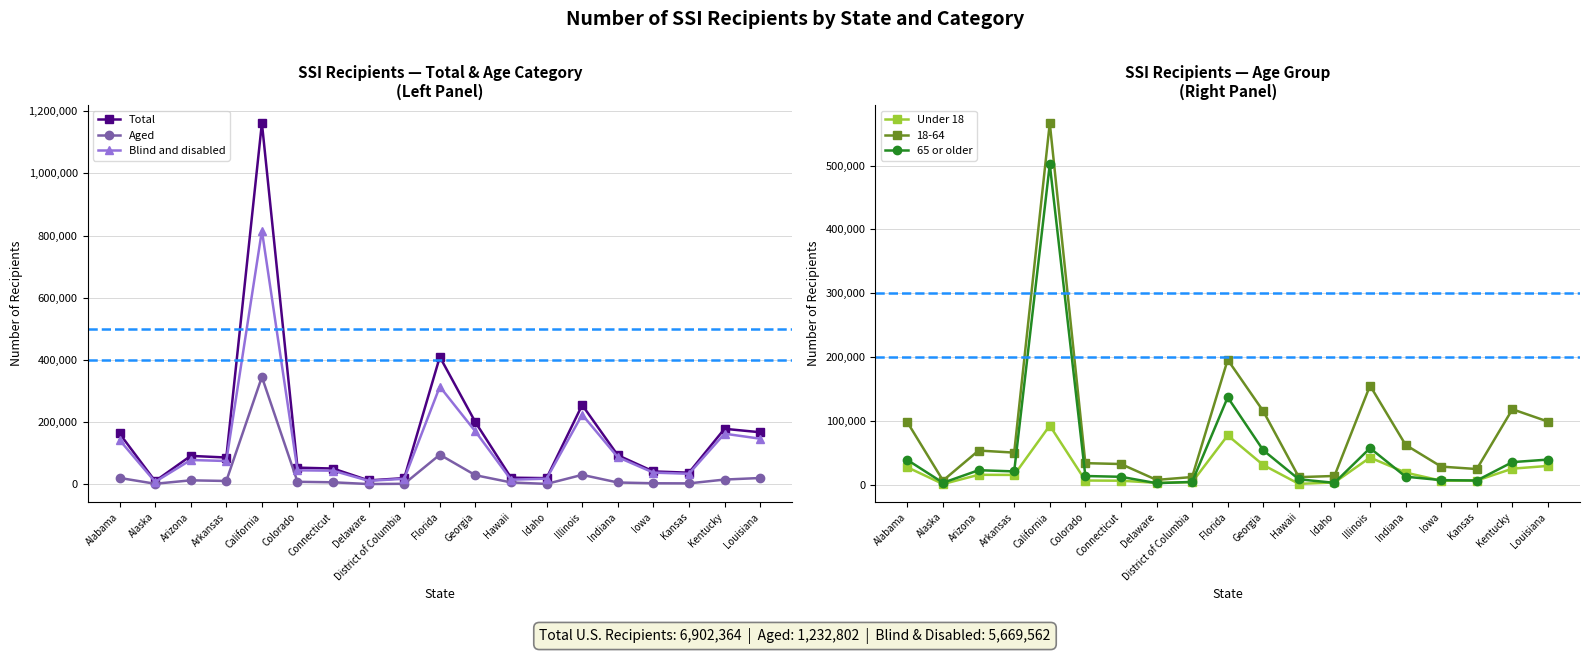

At which label is Aged closest to 173494?

Florida